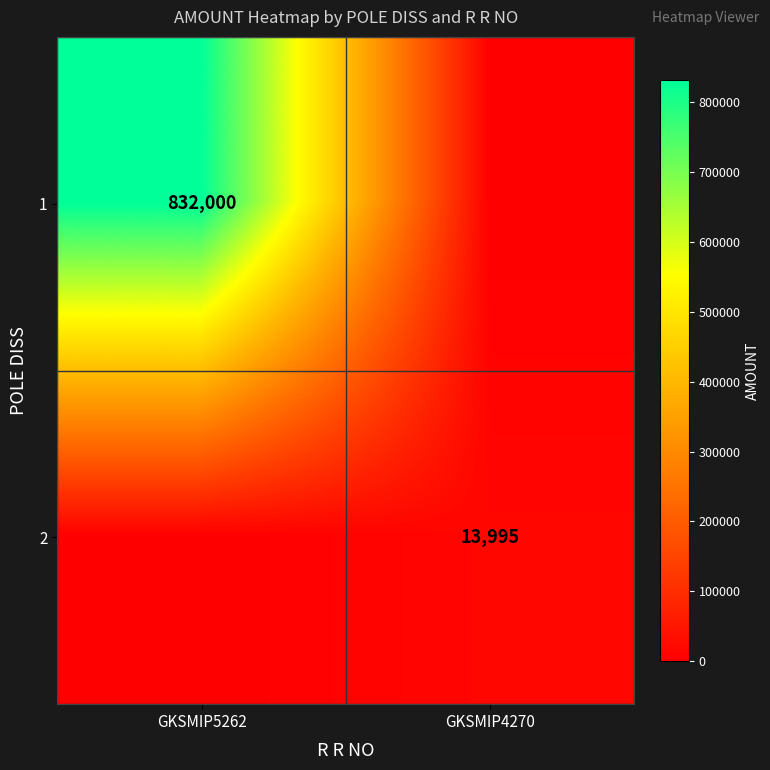

Is it true that 1 equals 832000 at GKSMIP5262?

True